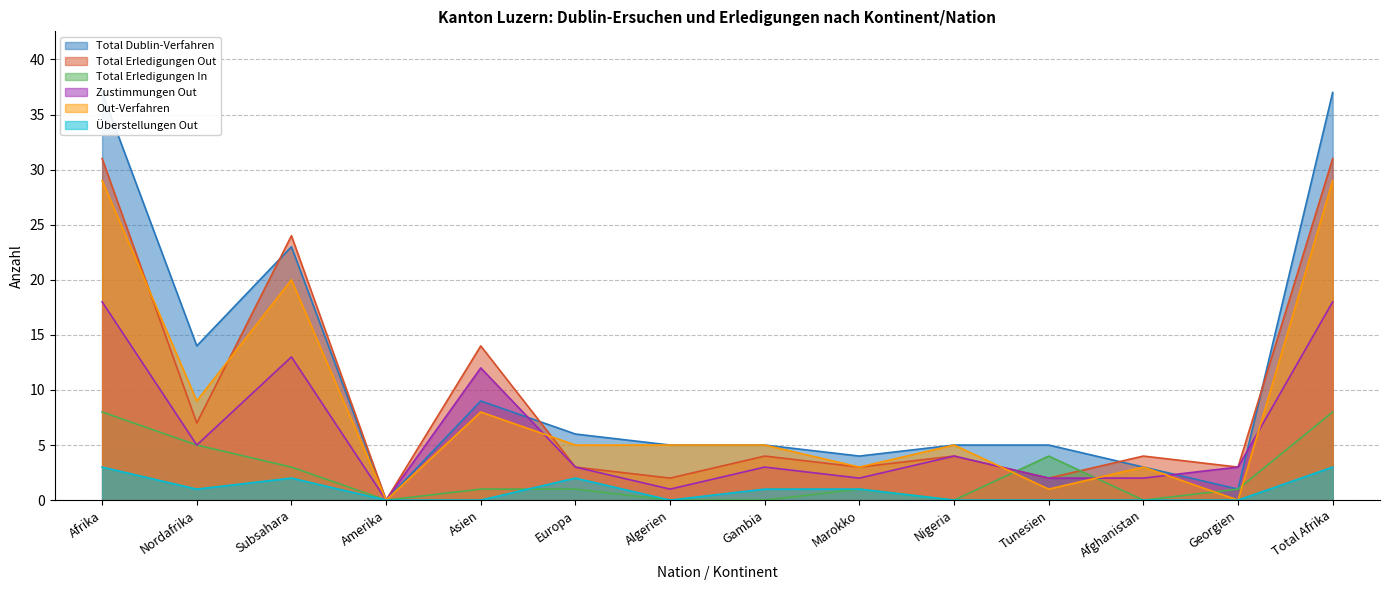

What is the label of the 7th point from the left?

Algerien